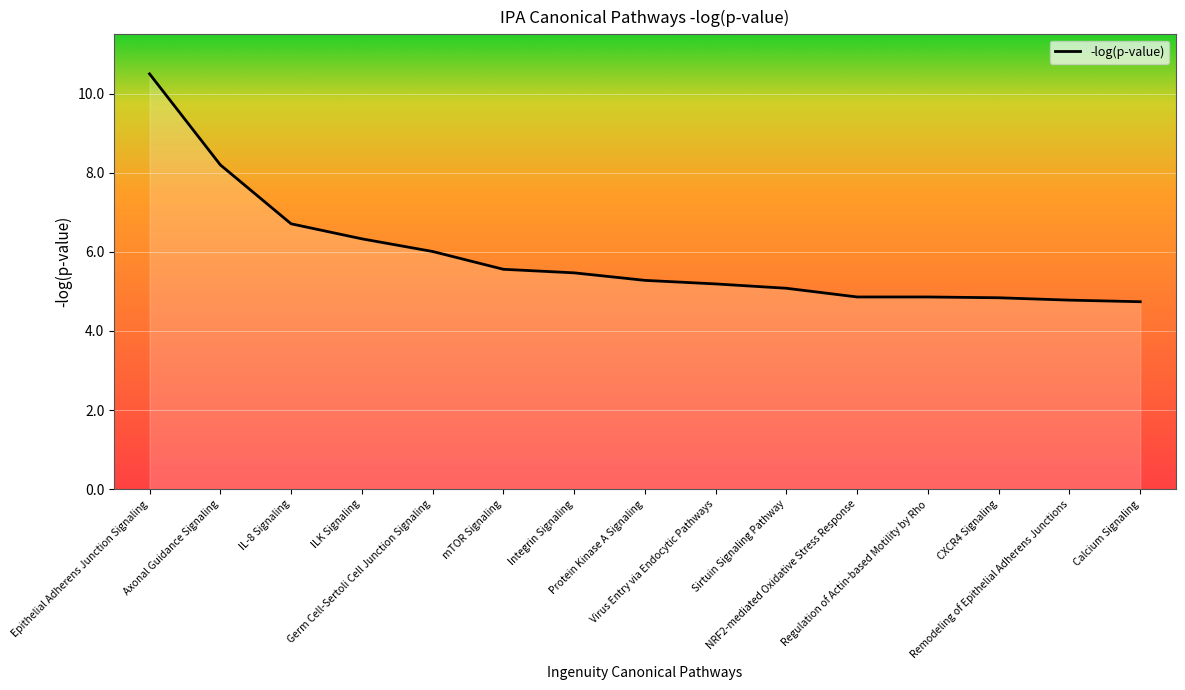

What is the greatest value displayed?

10.5